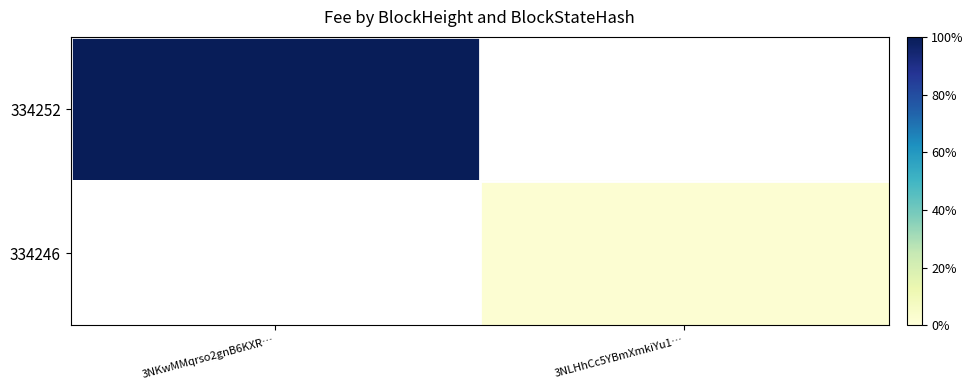

How many positive values does the 334252 series have?

1